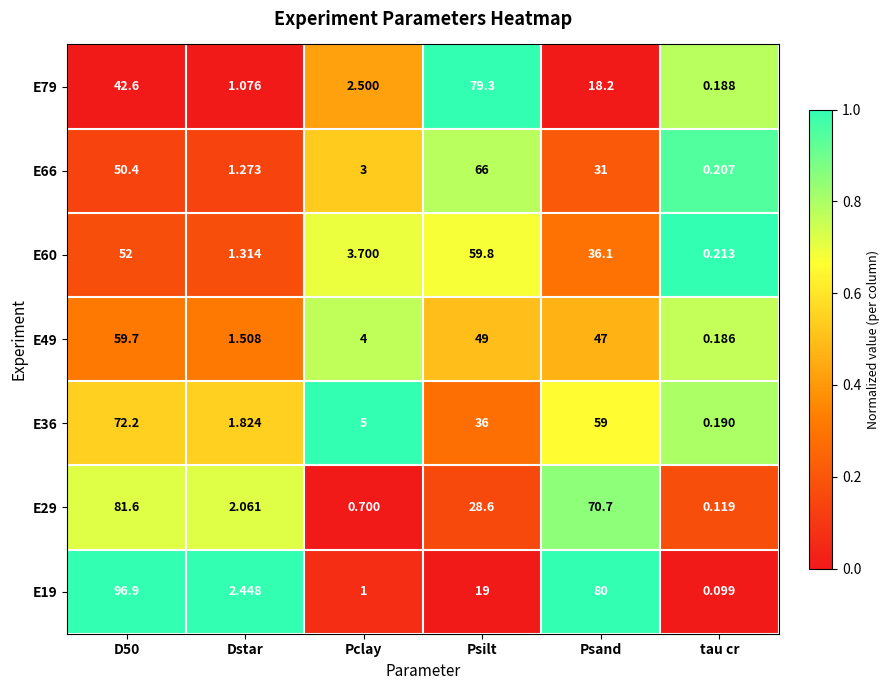

Is the value of E19 at Dstar greater than the value of E79 at tau cr?

Yes